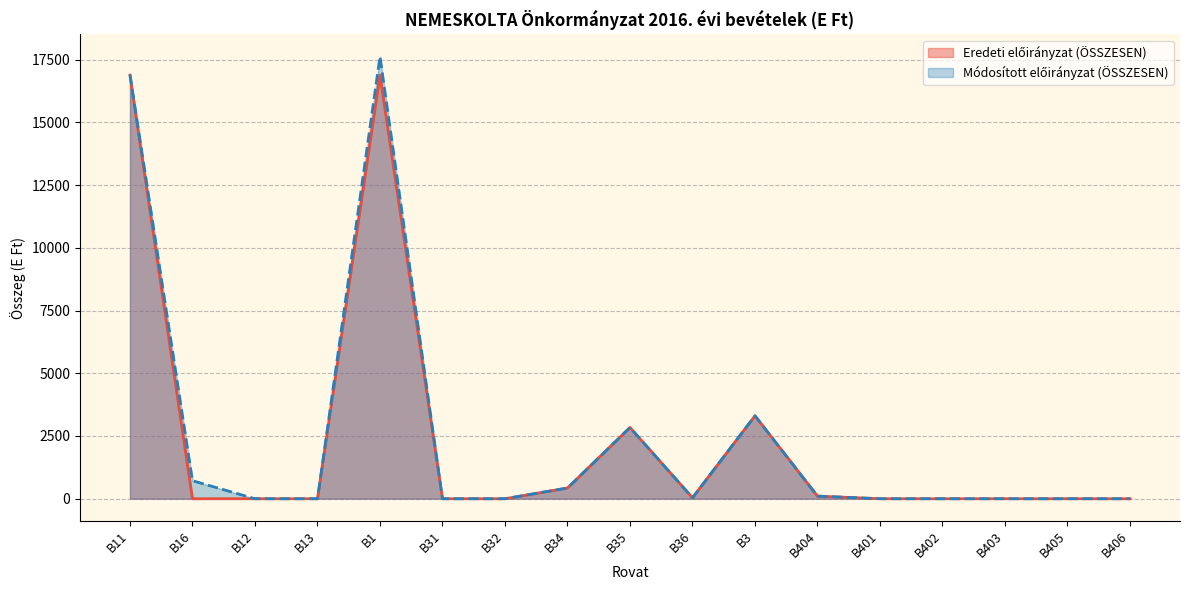

What is the total value across all series at B3?

6612